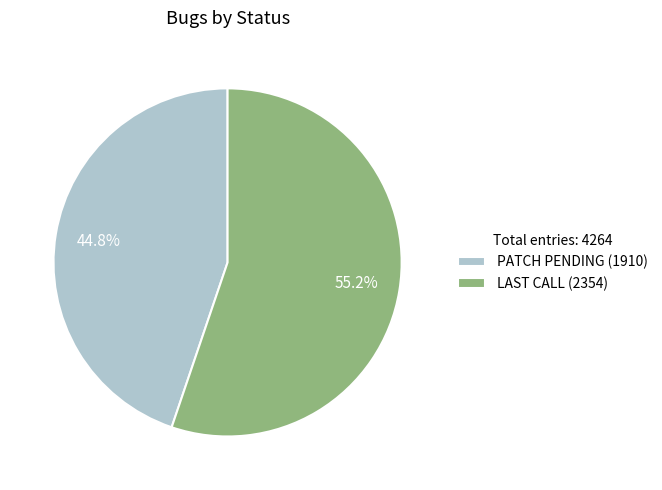

Which slice represents more than half of the pie?

LAST CALL